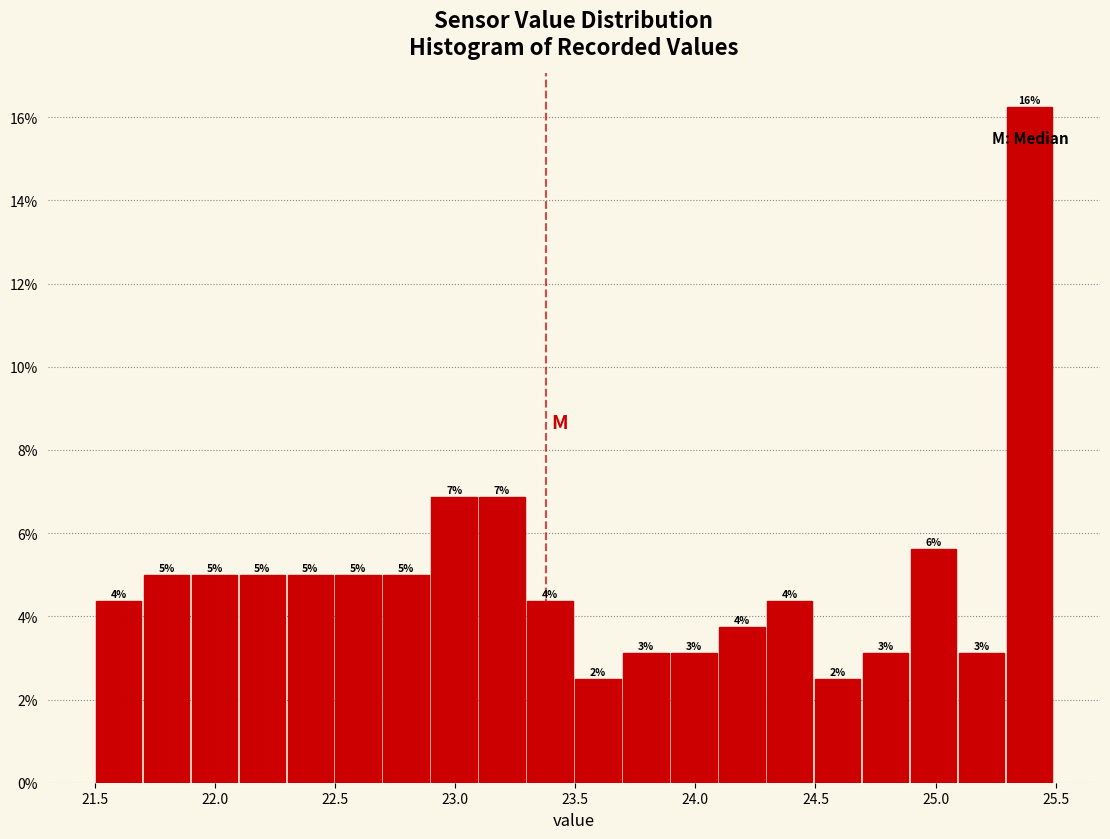

Read against the x-axis, roughly where is the centre of the tallest bar?

25.40